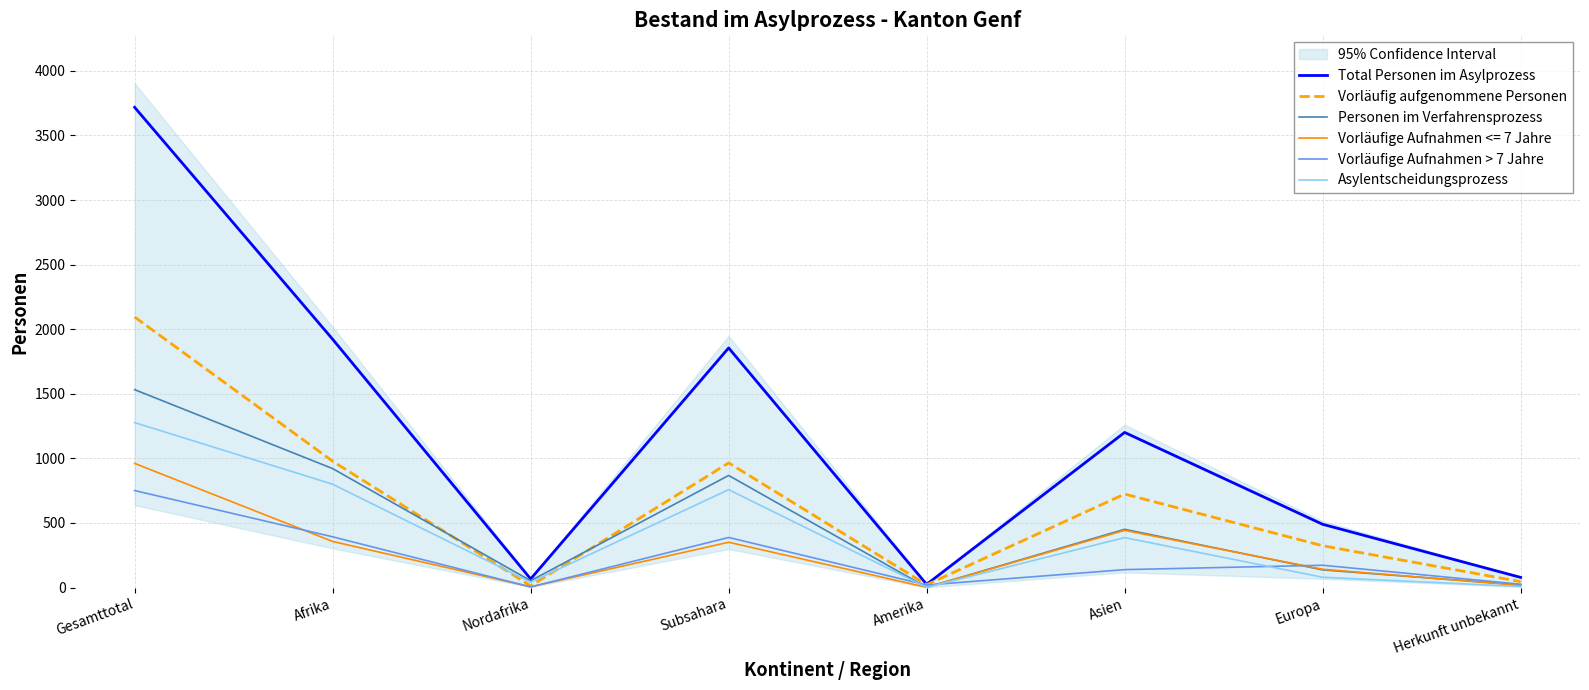

Between Asien and Herkunft unbekannt, which series saw the biggest shift?

Total Personen im Asylprozess